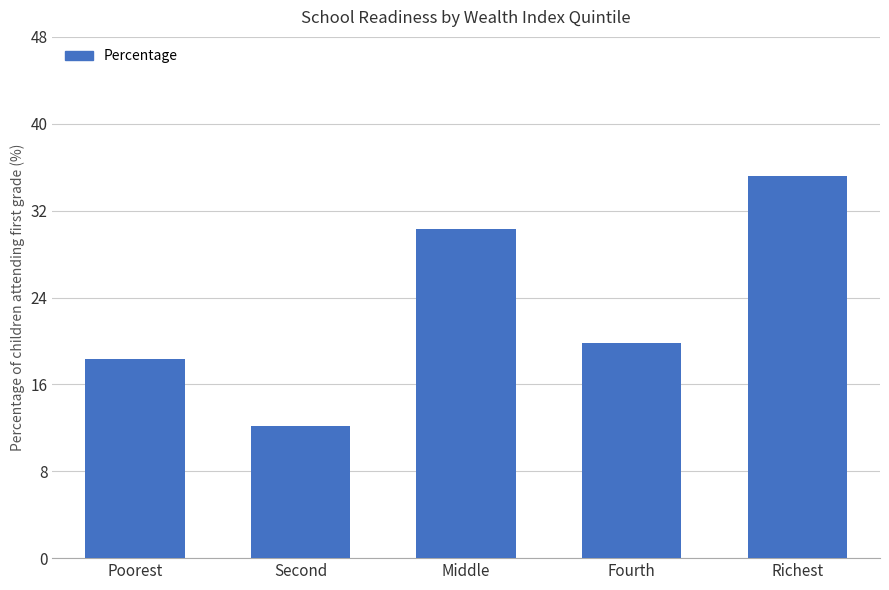

How many bars are there in total?

5